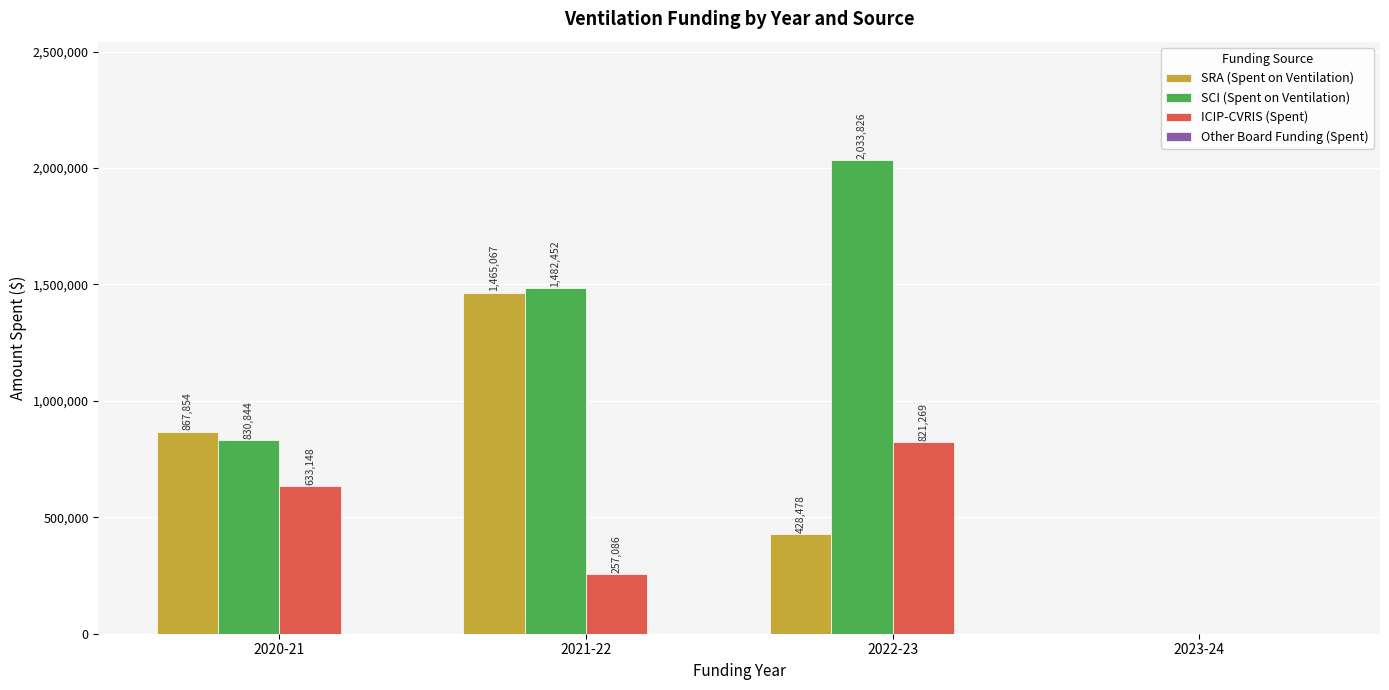

Which series changed the most between 2020-21 and 2022-23?

SCI (Spent on Ventilation)